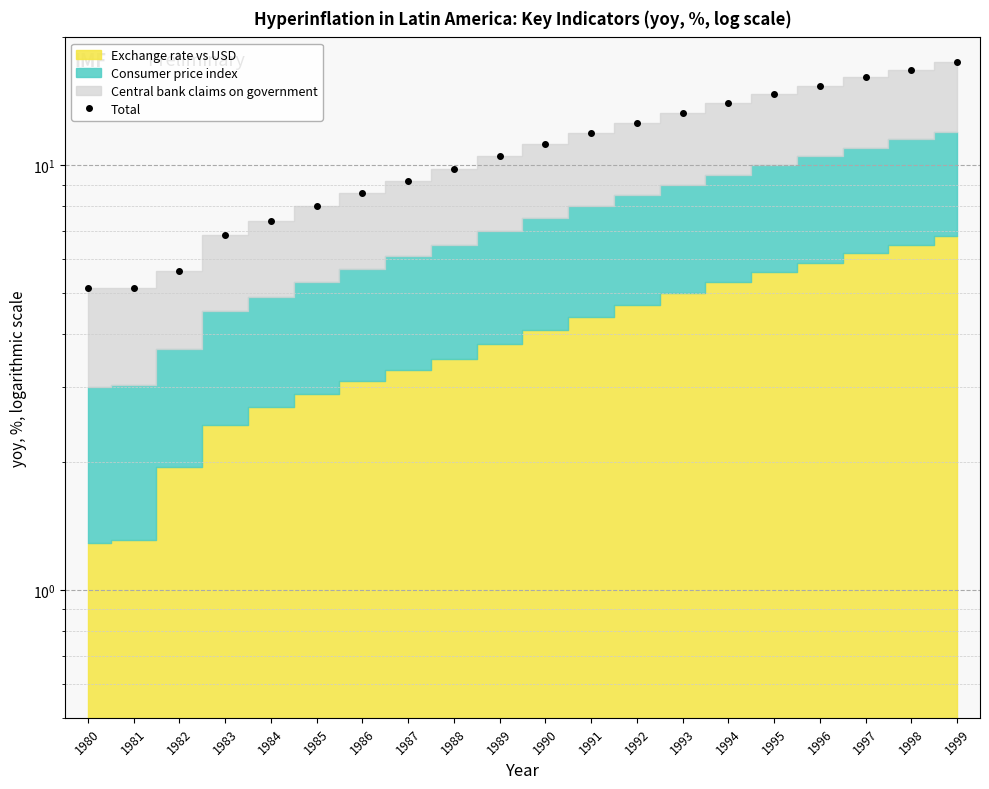

Where is the data nearest to the value 11?

1990